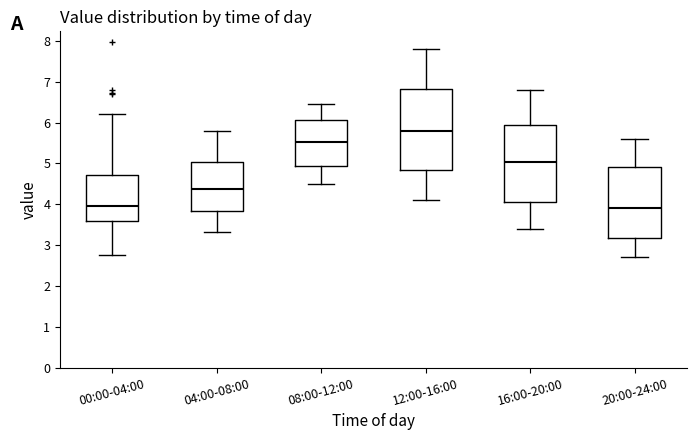

Which box's median line is the highest?

12:00-16:00